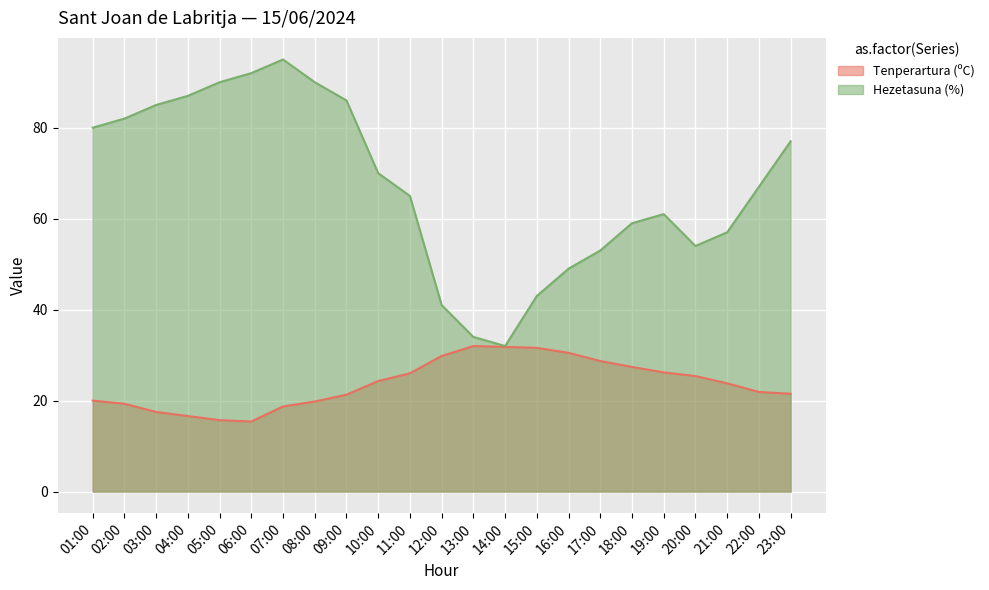

At which label does Hezetasuna (%) reach its minimum?

14:00